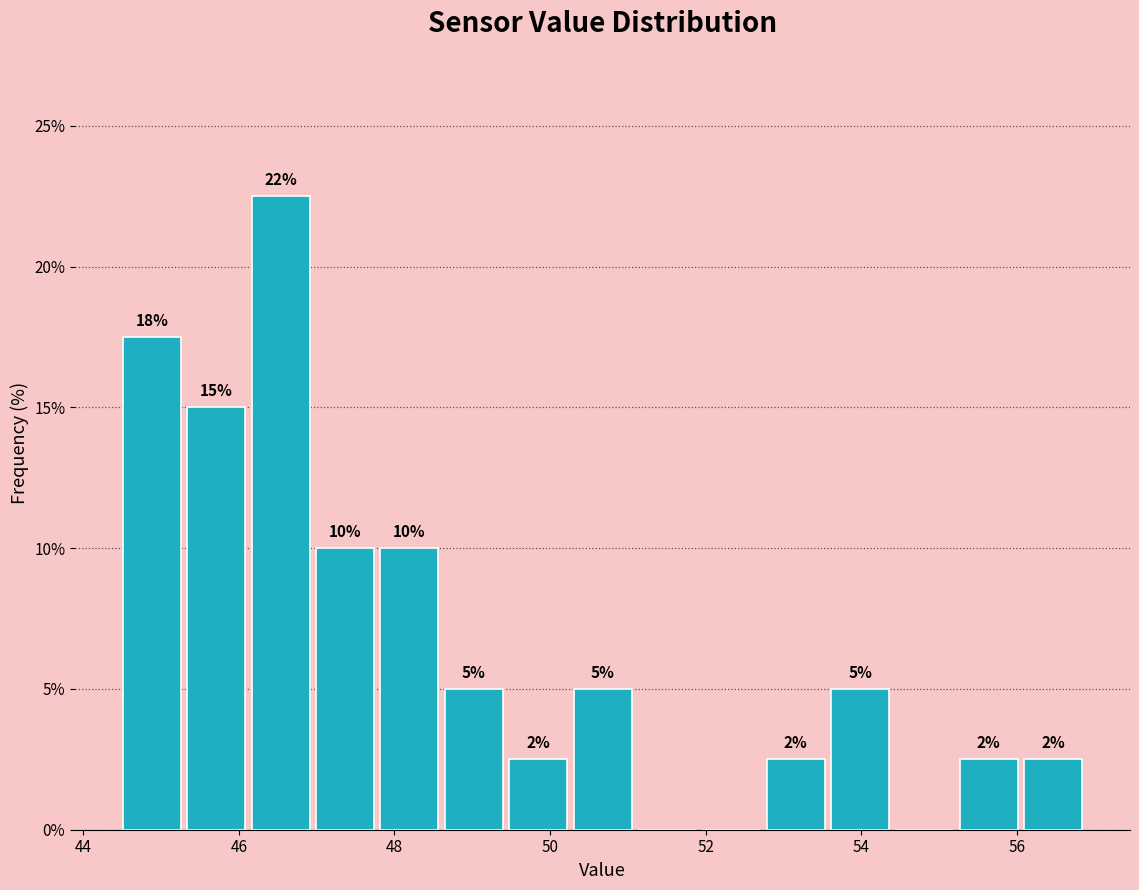

Over which range of the x-axis is the bar tallest?

46.2 to 47.0